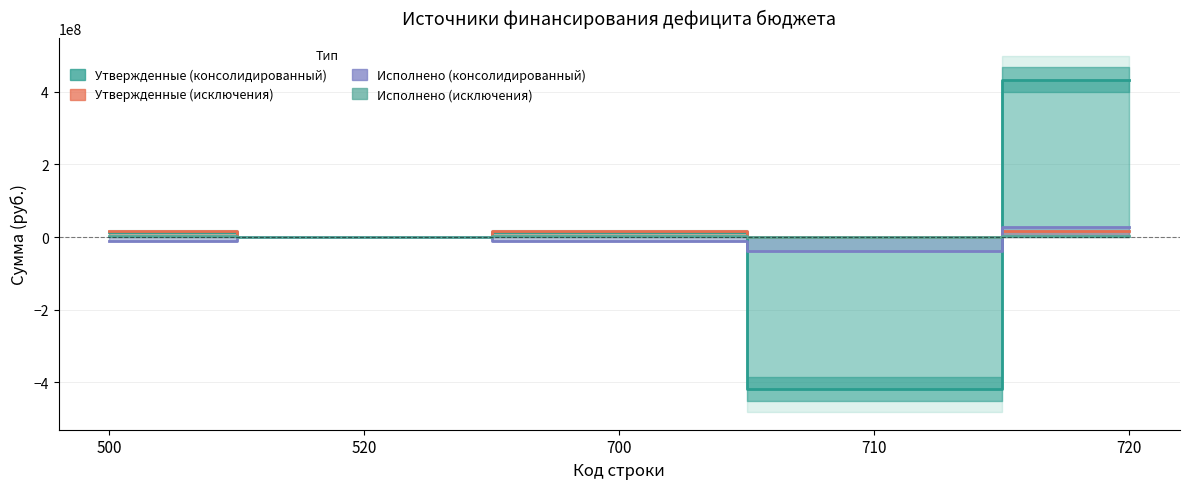

Which series ends up on top after the final intersection of Утвержденные (консолидированный) and Исполнено (исключения)?

Утвержденные (консолидированный)